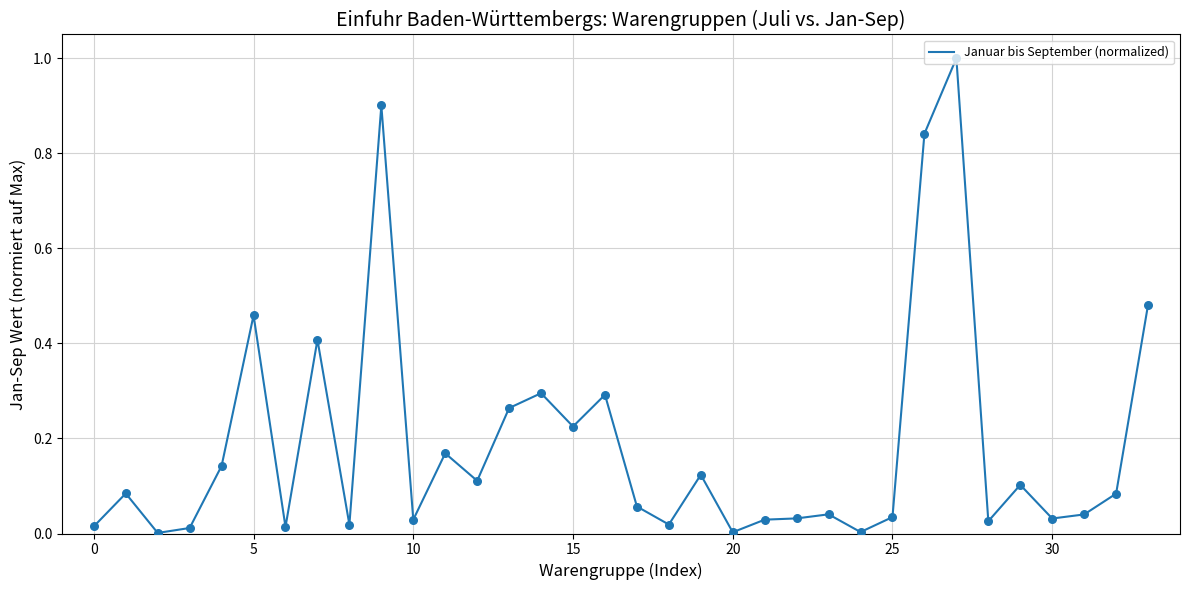

What is the greatest value displayed?

1.0